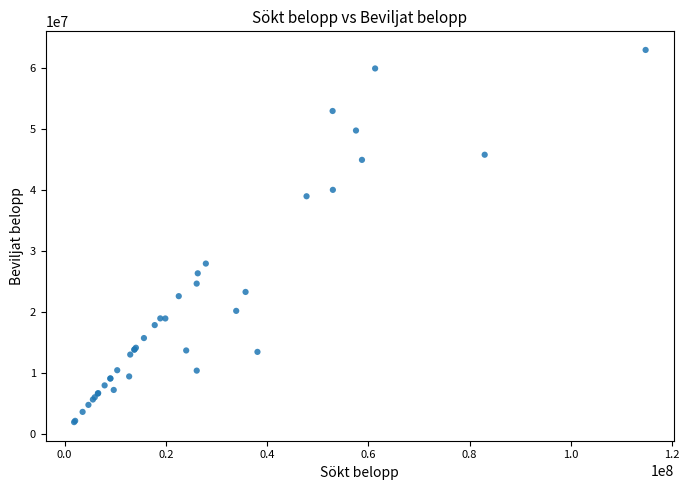

What Y value in the scatter plot is closest to 32421743?

27900000